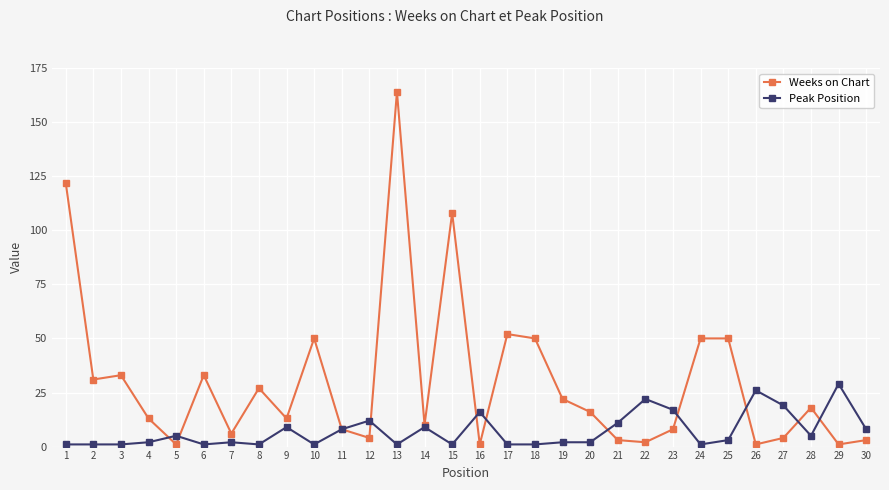

The Weeks on Chart series shows 52 at 17. True or false?

True